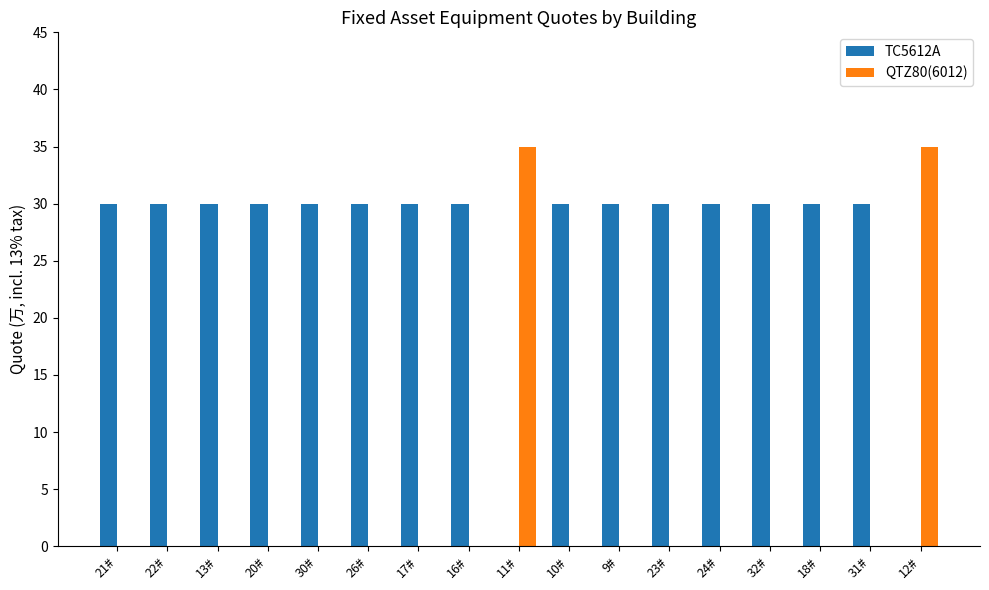

The value of QTZ80(6012) at 32# is 0. True or false?

True